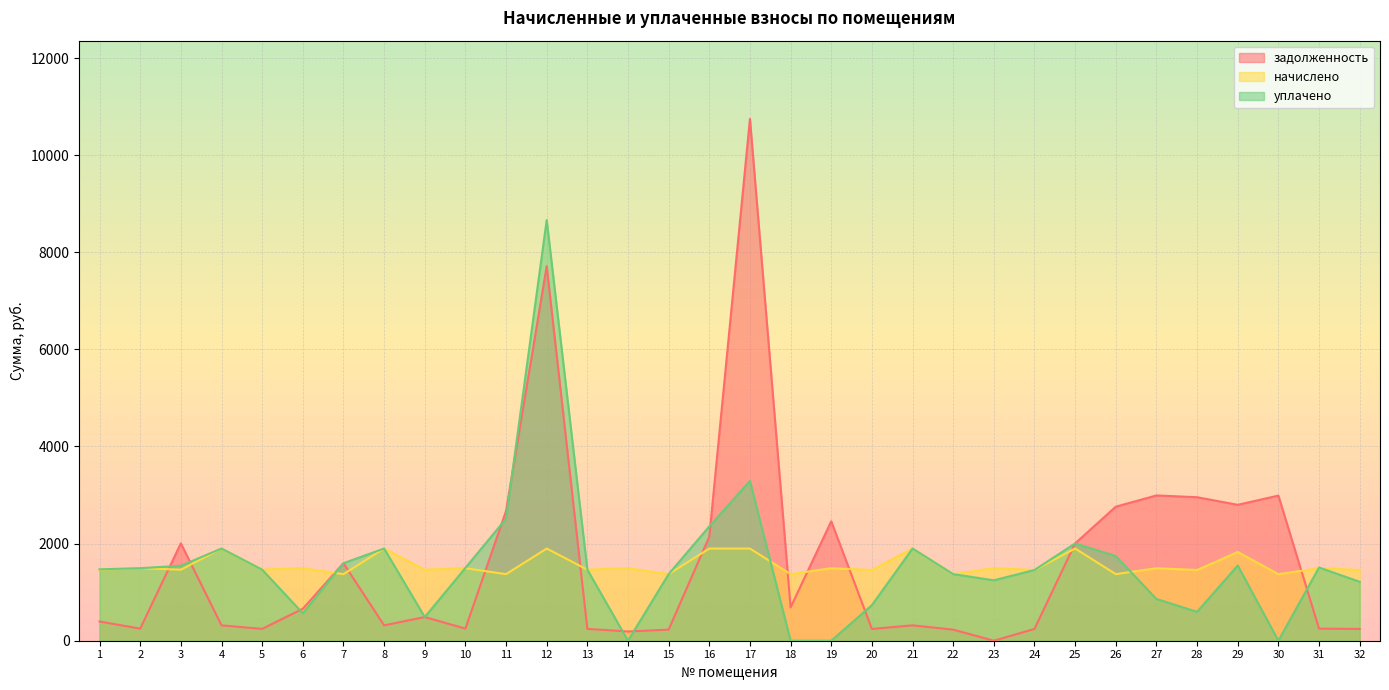

What is the approximate value of начислено at 16?

1898.3